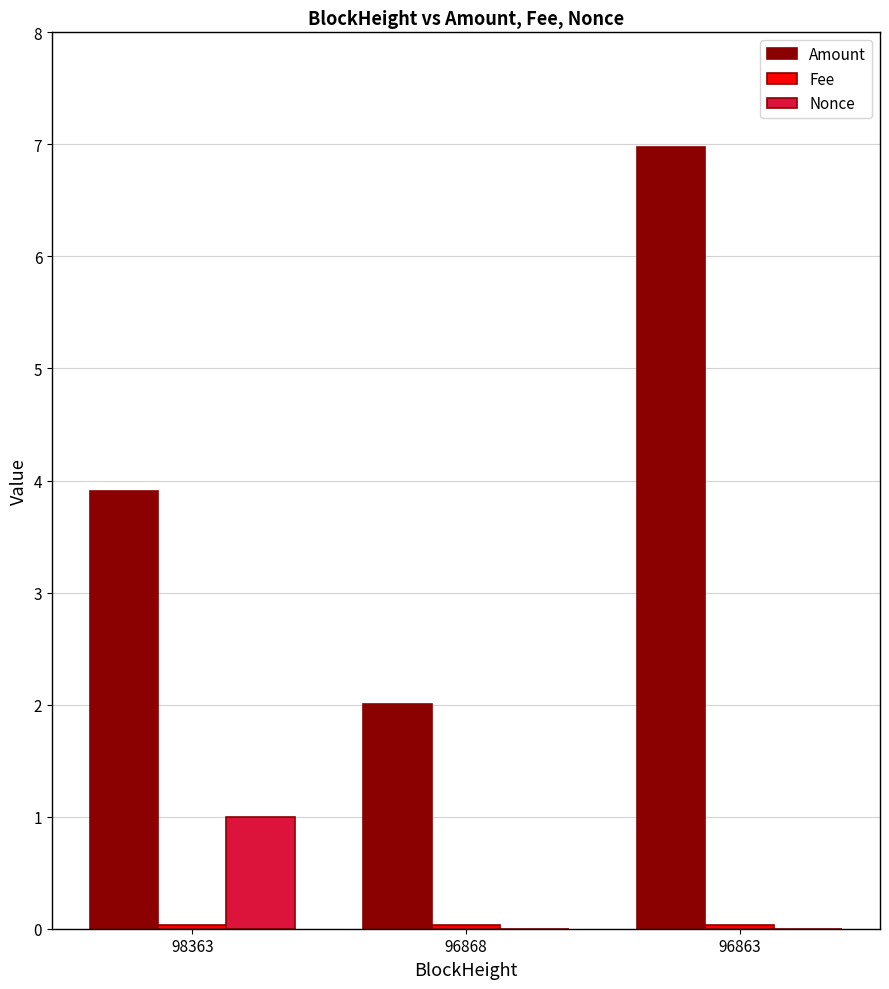

Between 98363 and 96863, which series saw the biggest shift?

Amount